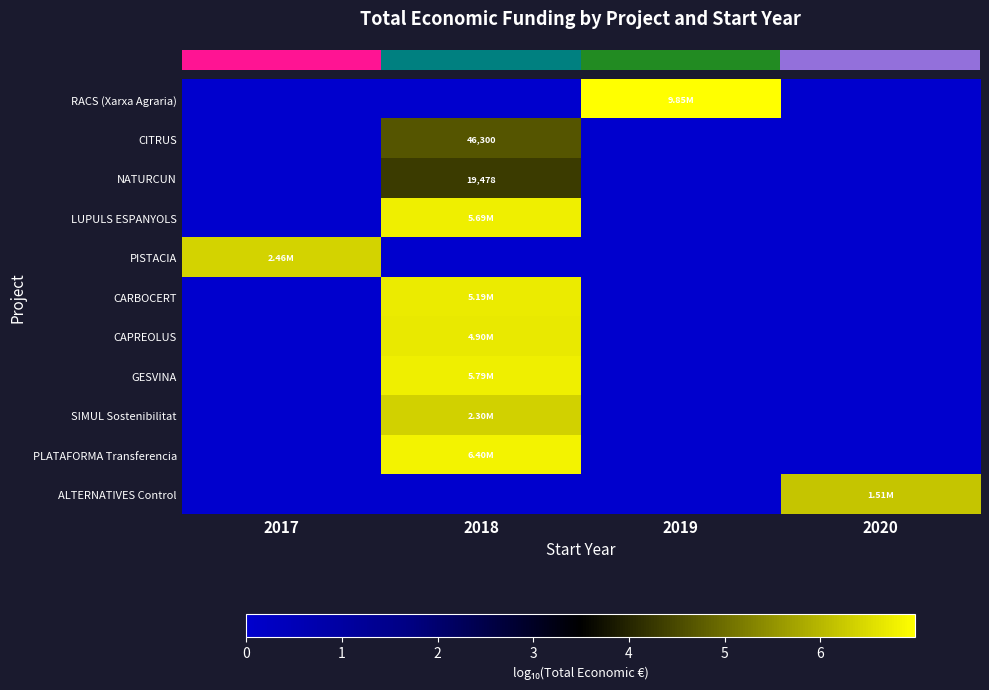

How many distinct data groups are displayed?

11